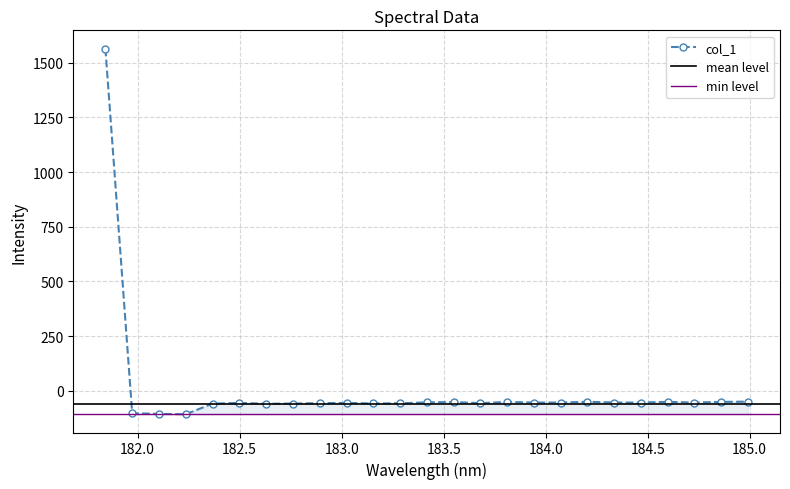

What is the label of the 4th point from the right?

184.5979655002